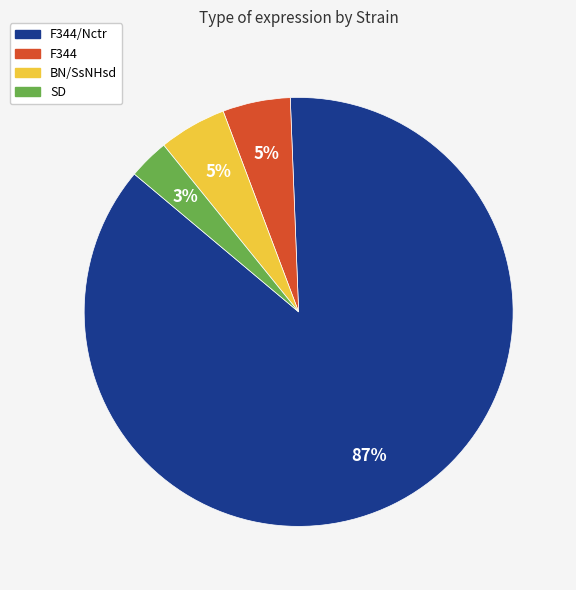

Is there any slice that represents more than half of the pie?

Yes